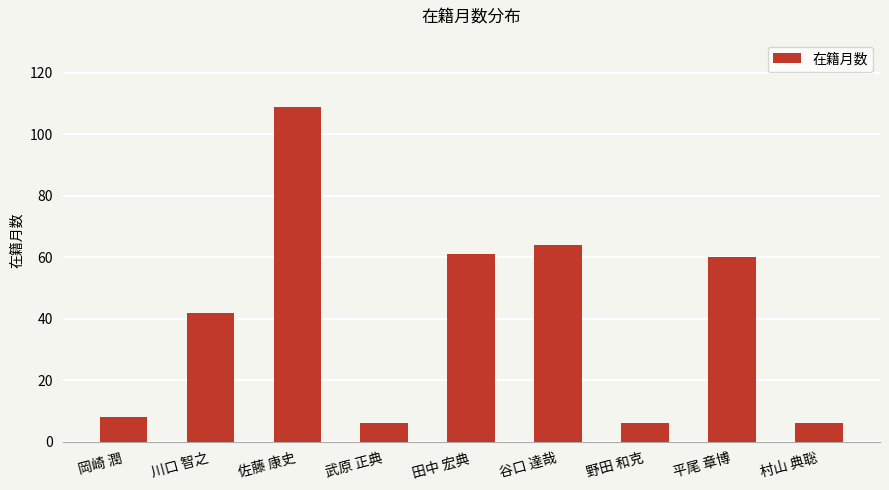

Is it true that the value at 岡崎 潤 is 8?

True